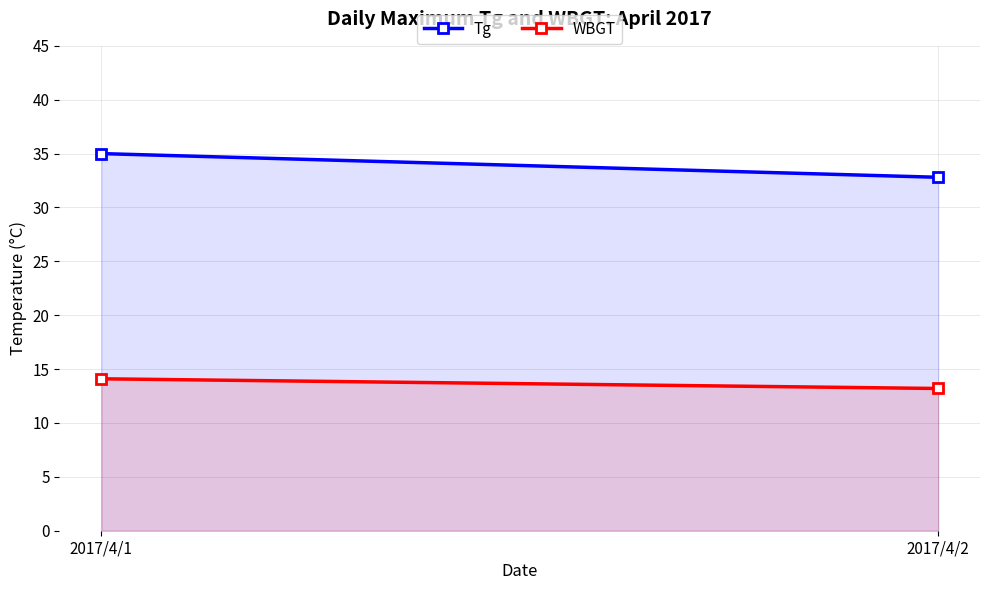

Reading right to left, extract all data points from this chart.

Tg: 32.8	35.0
WBGT: 13.2	14.1